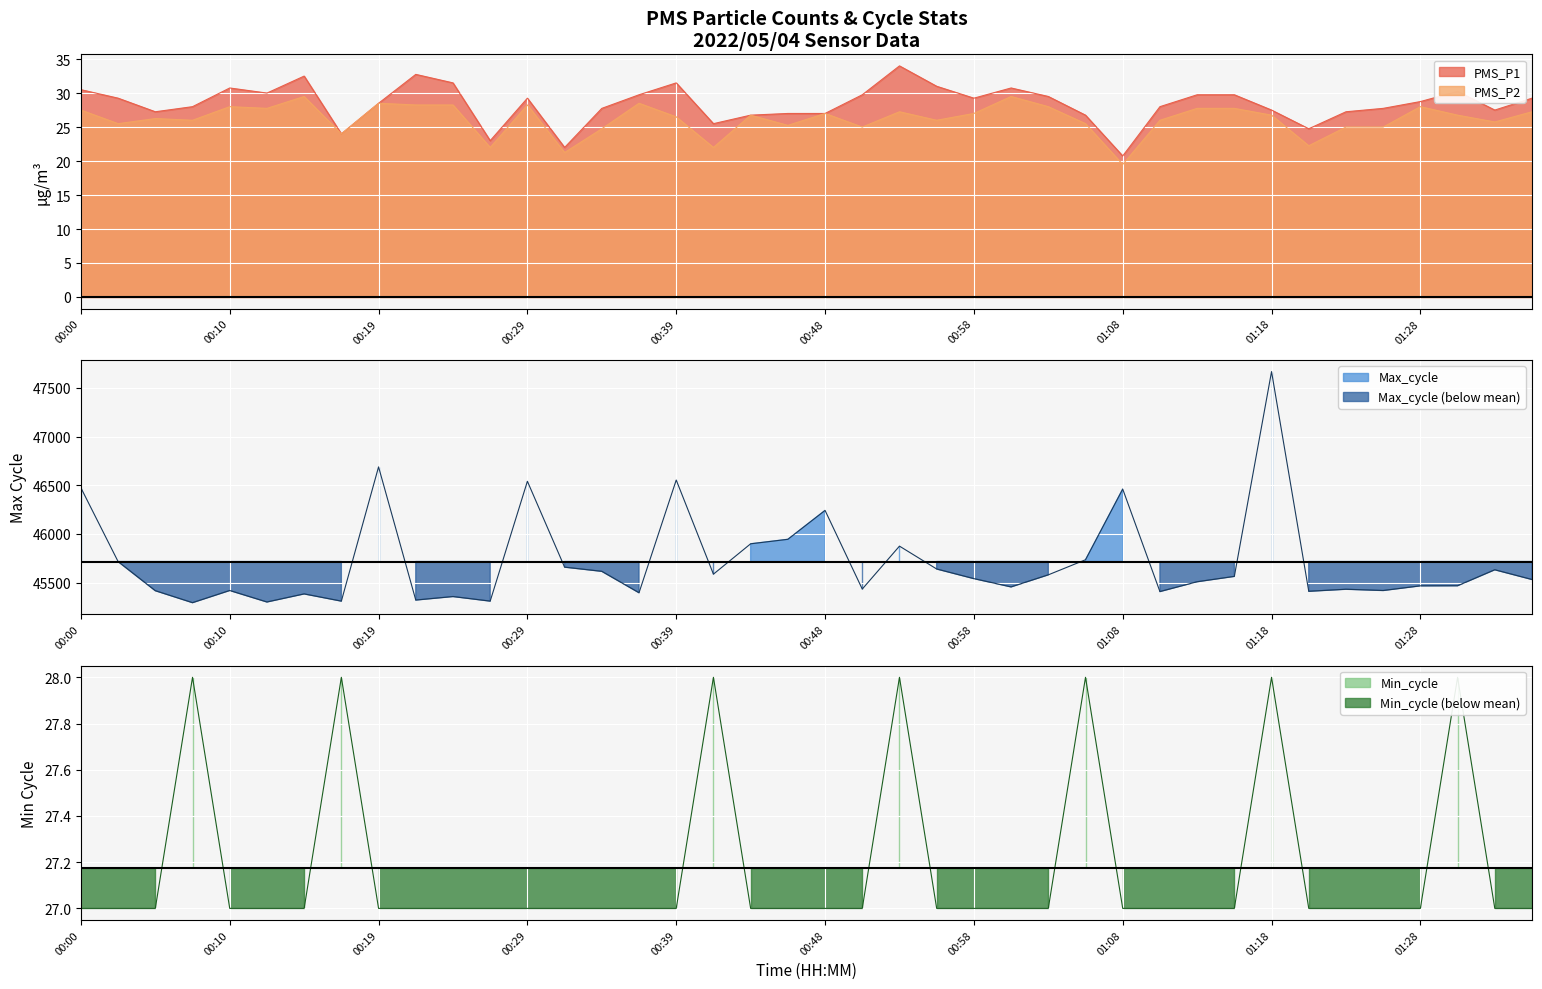

Where is the first local maximum for Max_cycle?

00:10